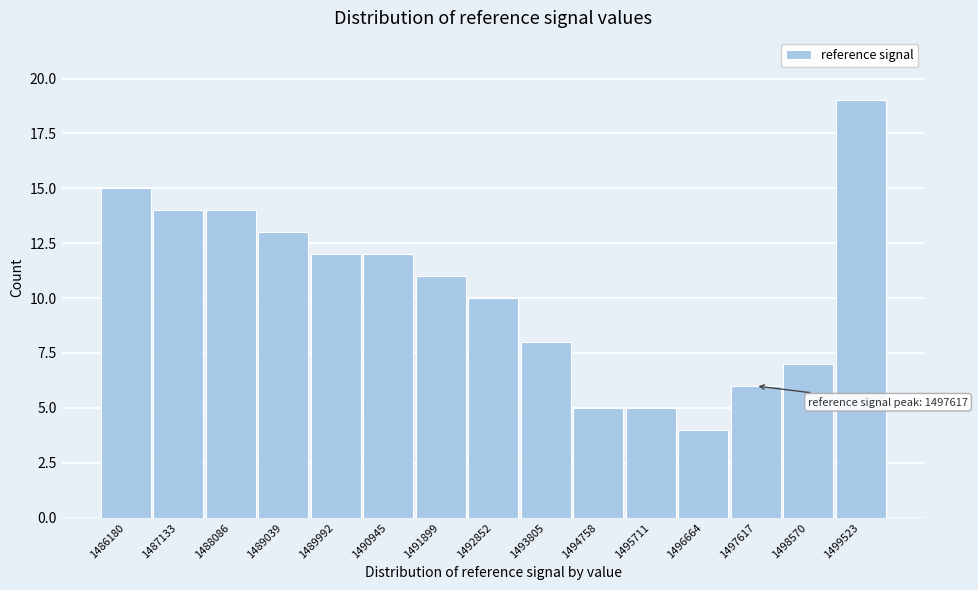

Which range on the x-axis has the tallest bar?

1499000 to 1500000